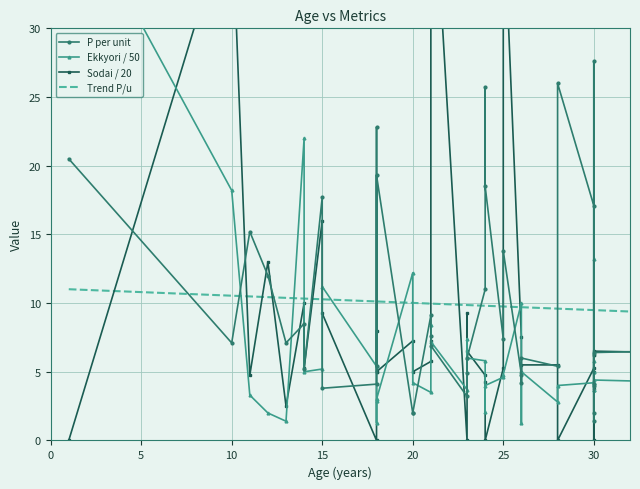

After their last crossing, which series has the higher values: Sodai / 20 or P per unit?

P per unit